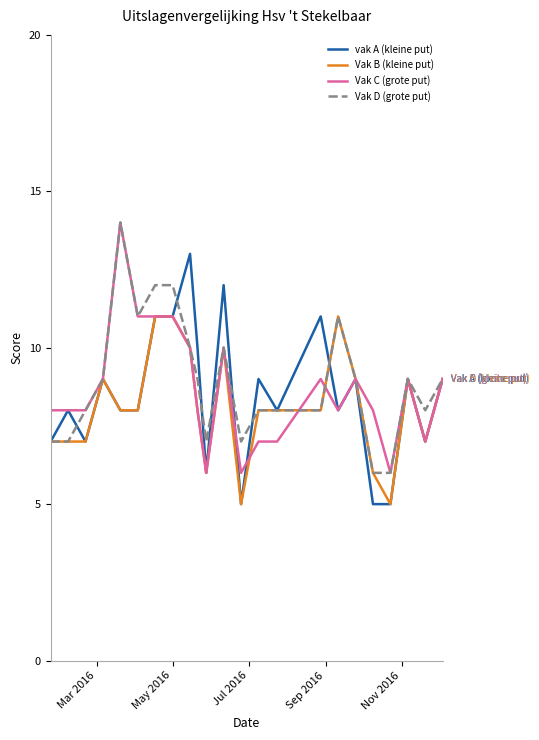

Count the number of data series in this chart.

4